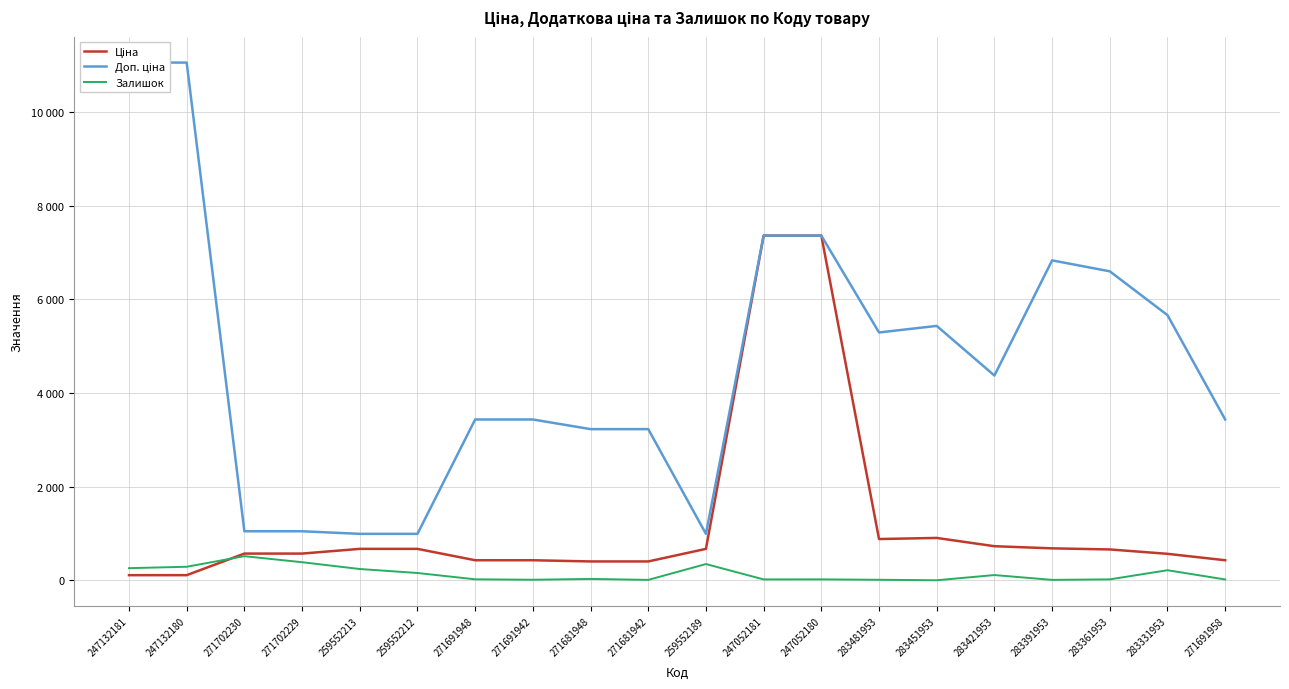

How many times do Залишок and Ціна cross each other?

1